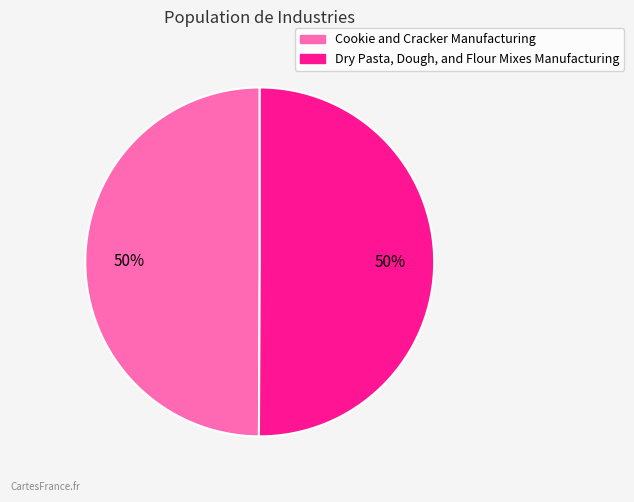

To the nearest percent, what is the average slice percentage?

50%